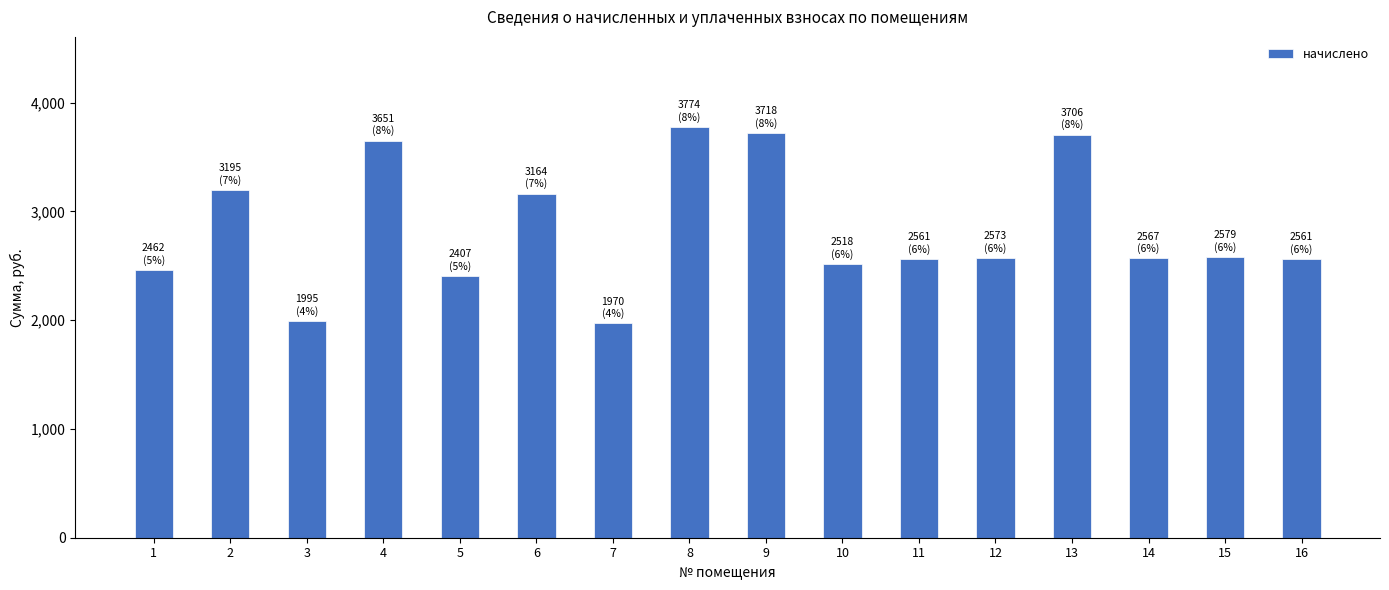

What is the ratio of the value at 3 to the value at 15?

0.8